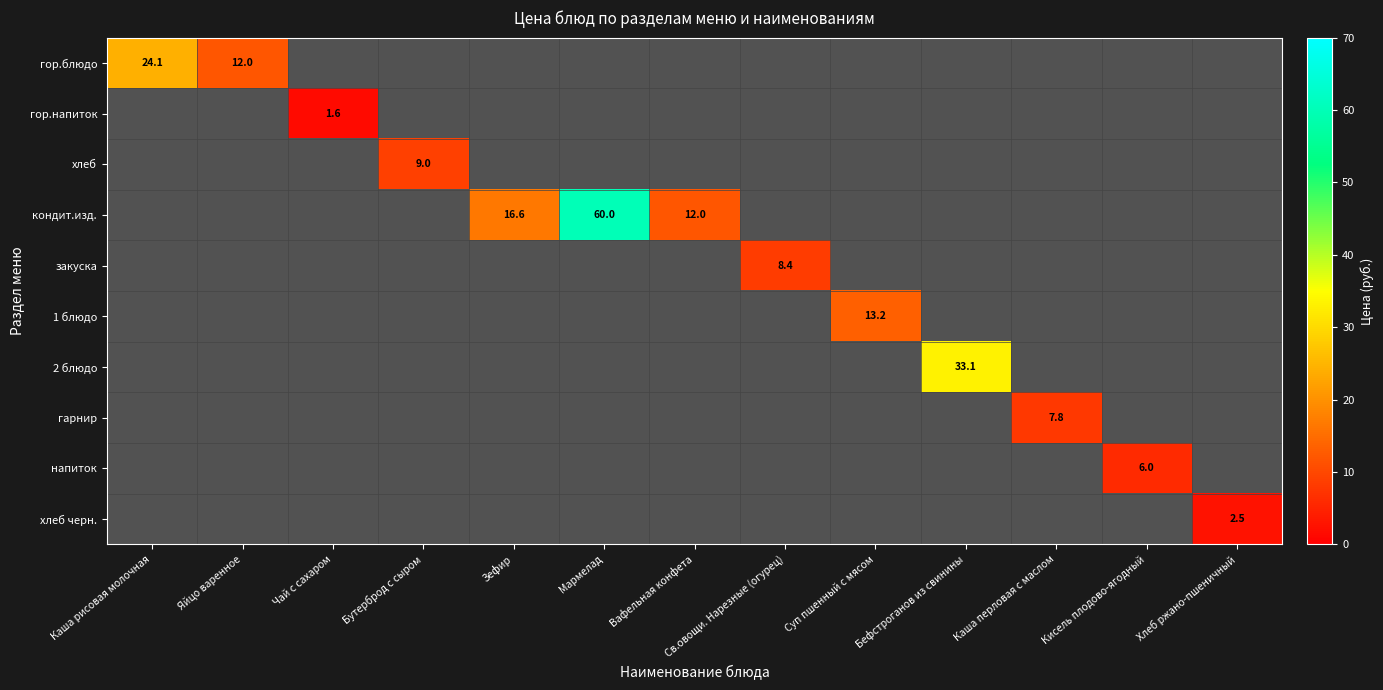

What value does the 1 блюдо series have at Суп пшенный с мясом?

13.2